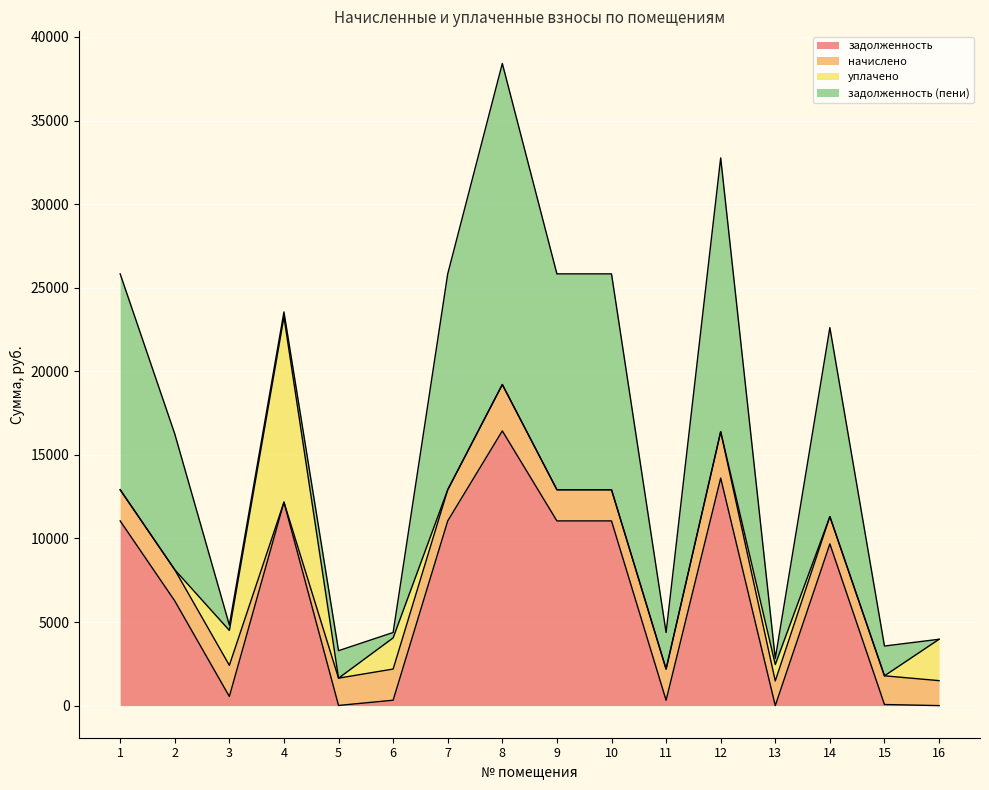

True or false: уплачено and задолженность (пени) intersect in this chart.

True